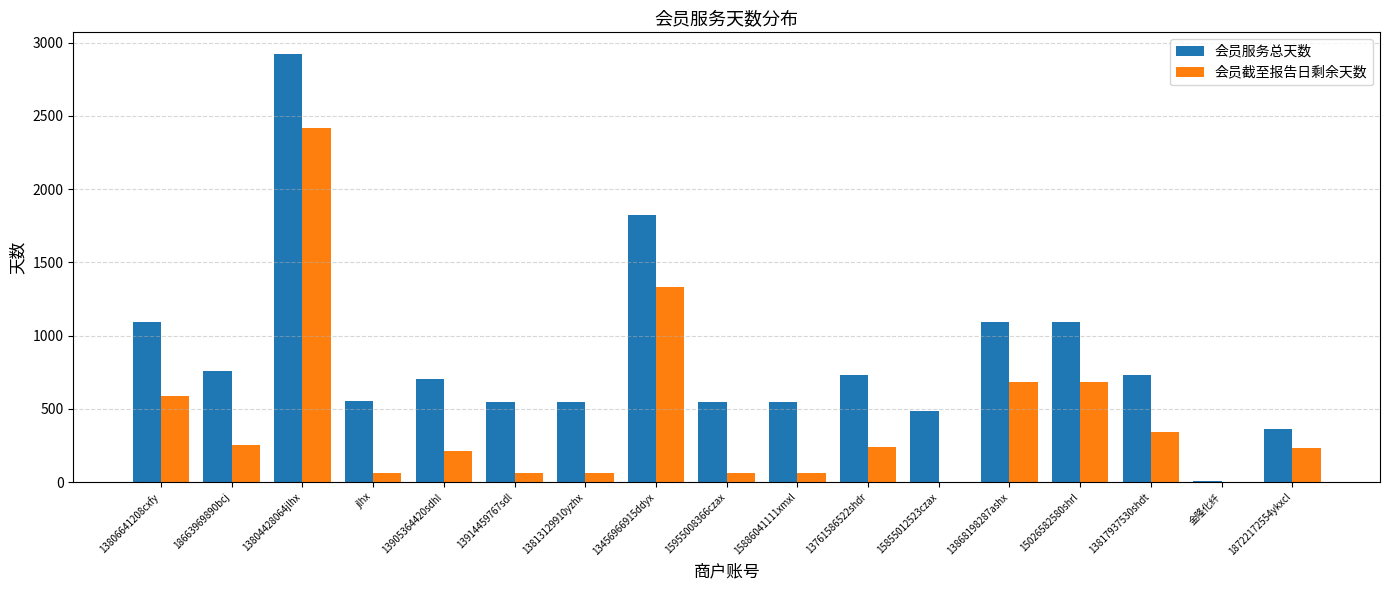

How many groups of bars are there?

17